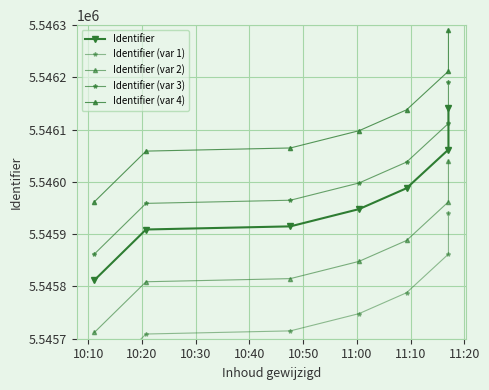

What is the difference between the second highest and second lowest values in the Identifier (var 1) series?

153